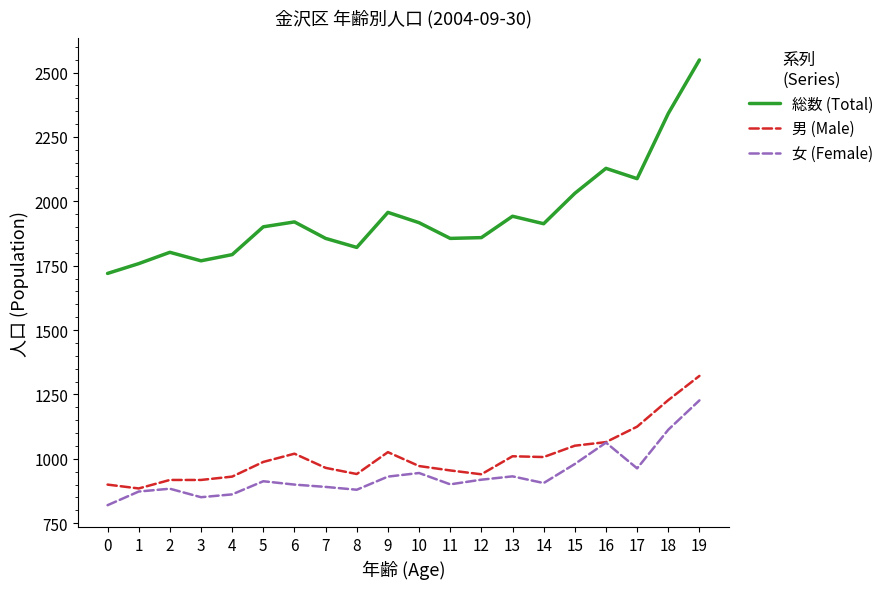

True or false: 総数 (Total) and 女 (Female) intersect in this chart.

False